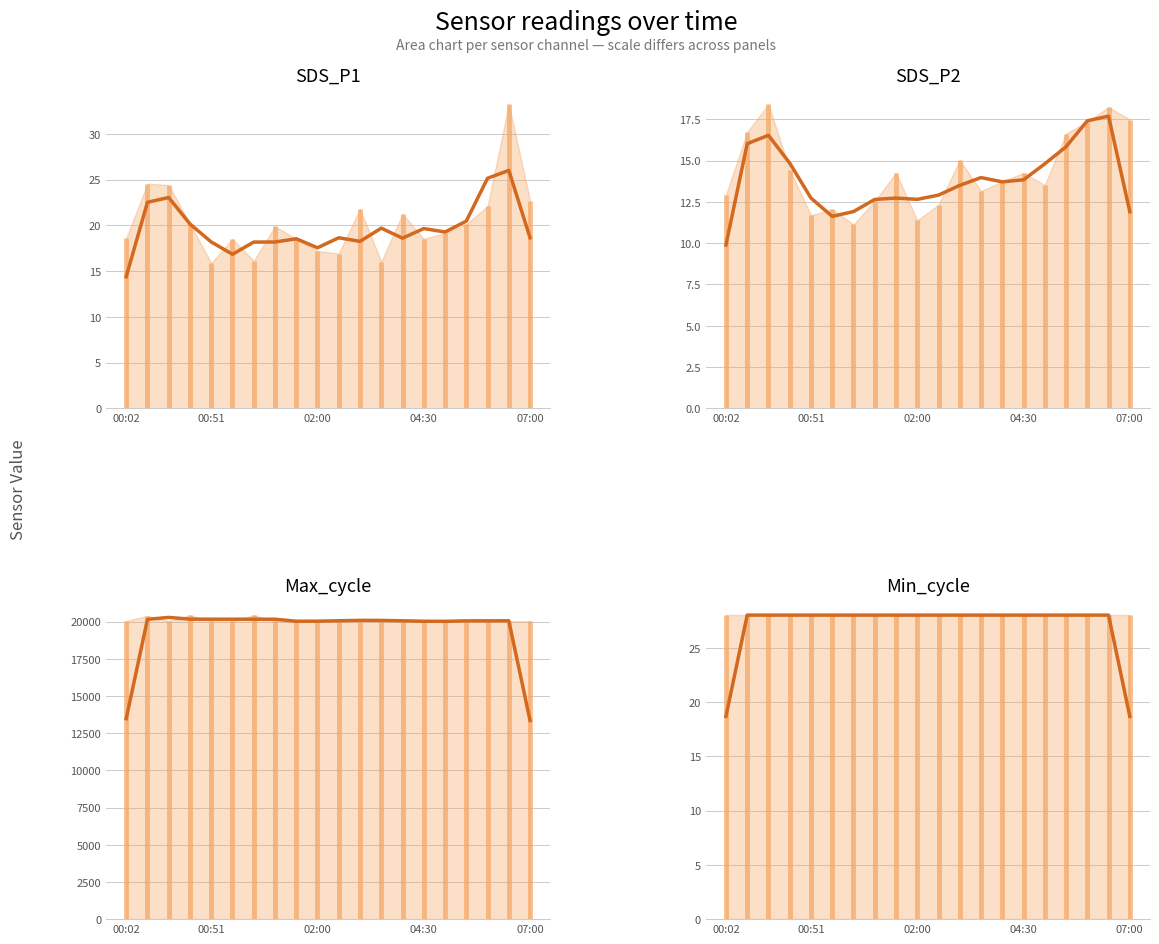

What is the difference between the highest and lowest values at 15?

20004.5